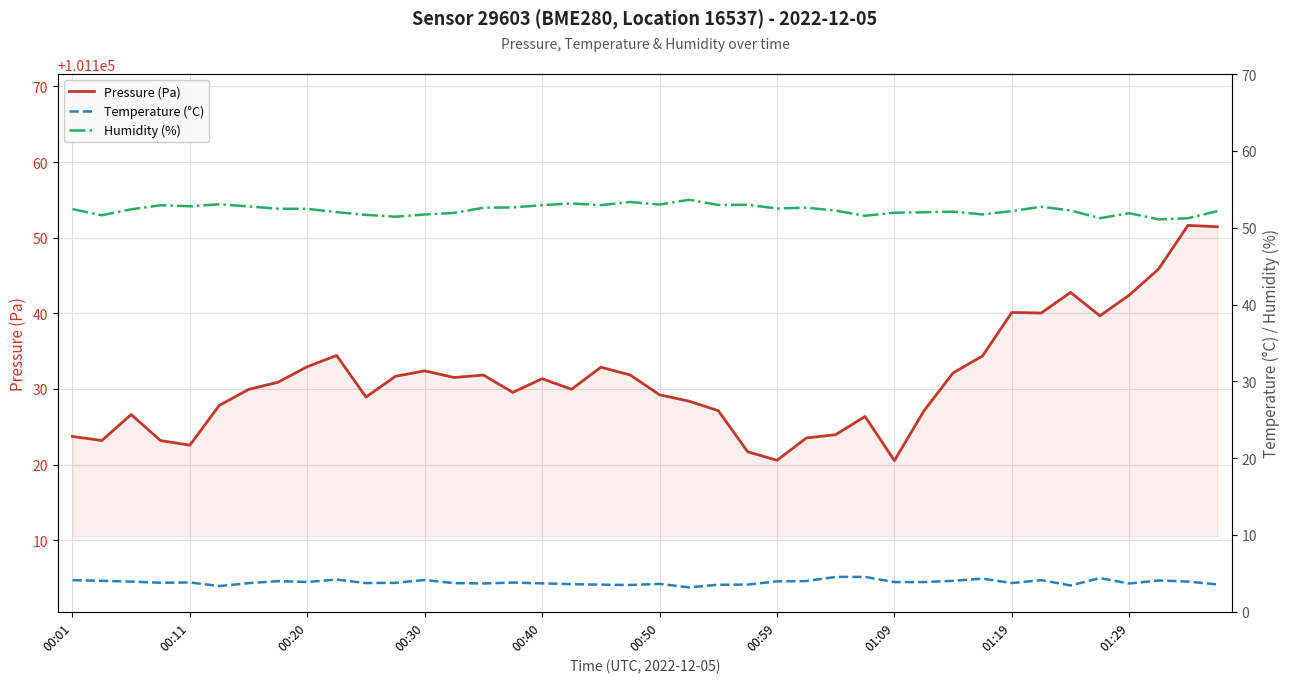

At 11, list the series in order from largest to smallest.

Pressure (Pa), Humidity (%), Temperature (°C)